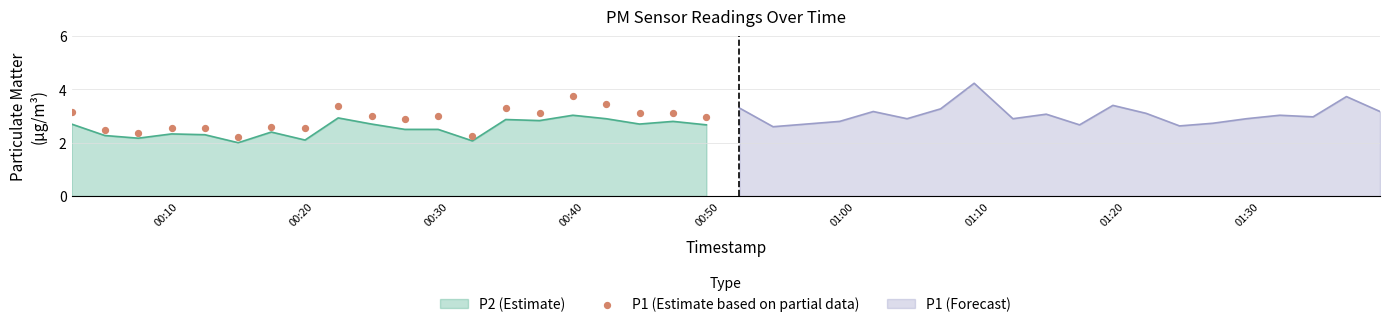

What is the minimum value for P2 (Estimate)?

2.0